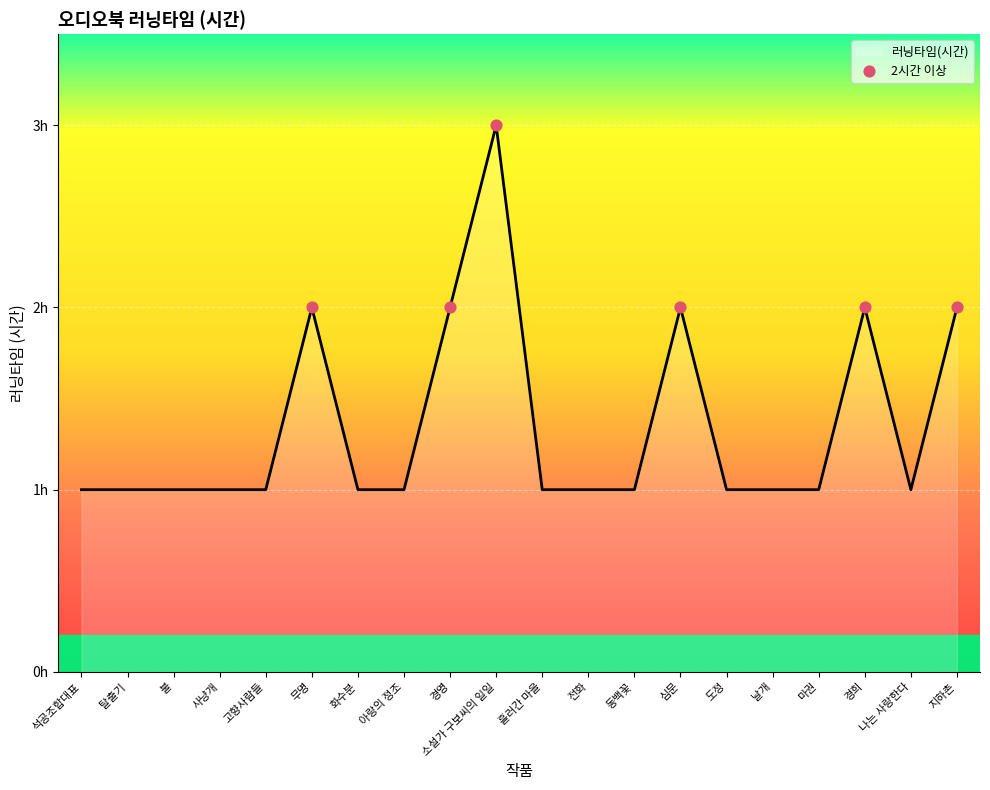

Which has a higher value, 도정 or 화수분?

도정